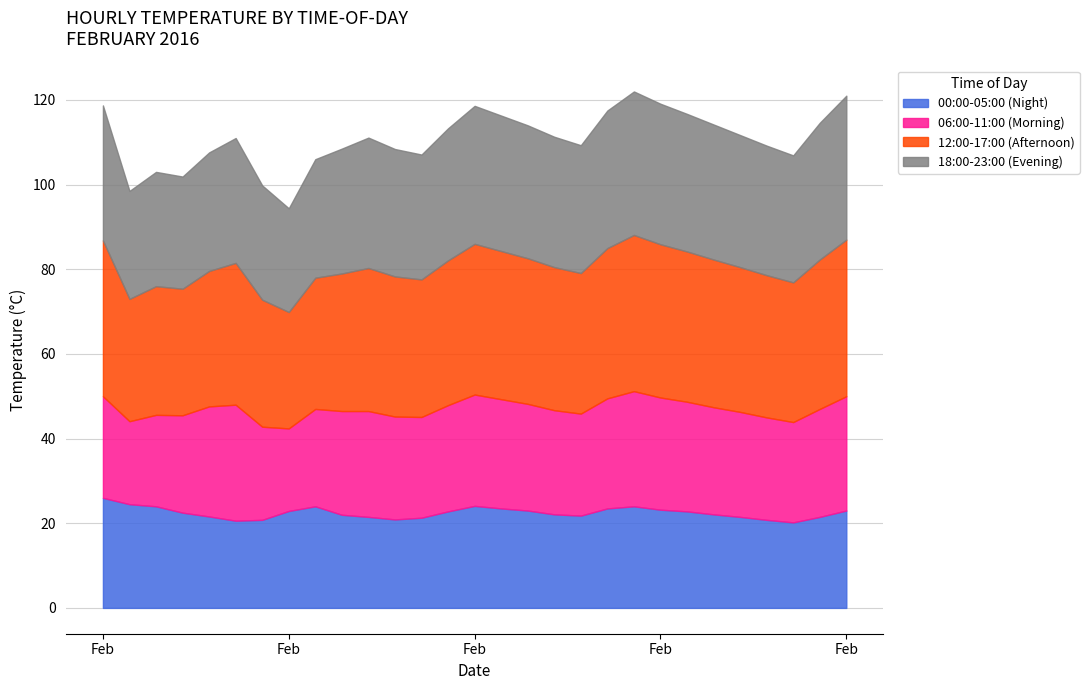

At which category does 00:00-05:00 (Night) reach its first local peak?

8